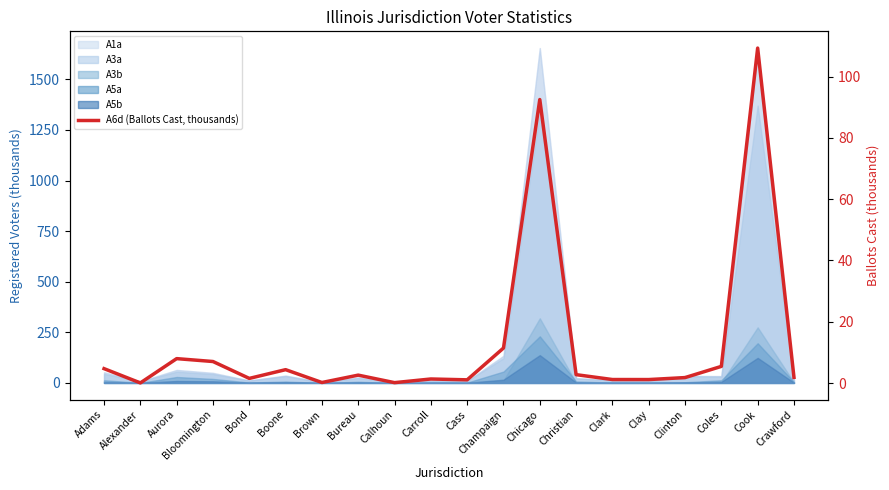

Reading left to right, transcribe all the data shown in this chart.

4.7	0.0	8.0	7.0	1.5	4.4	0.2	2.6	0.1	1.3	1.0	11.4	92.5	2.7	1.1	1.1	1.8	5.4	109.3	1.8